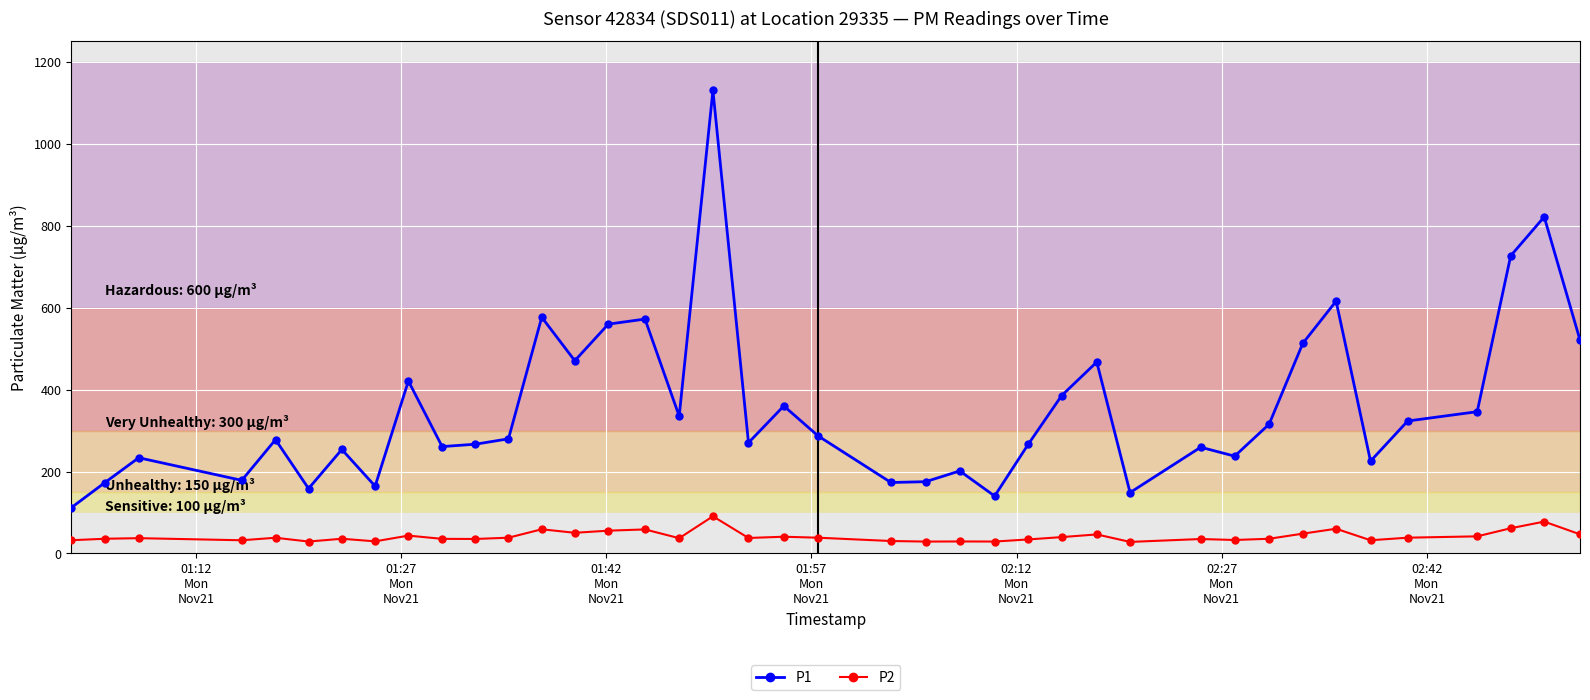

What is the maximum value for P2?

90.8